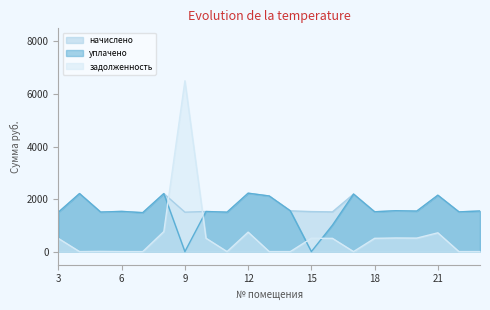

Does the chart have visible grid lines?

No